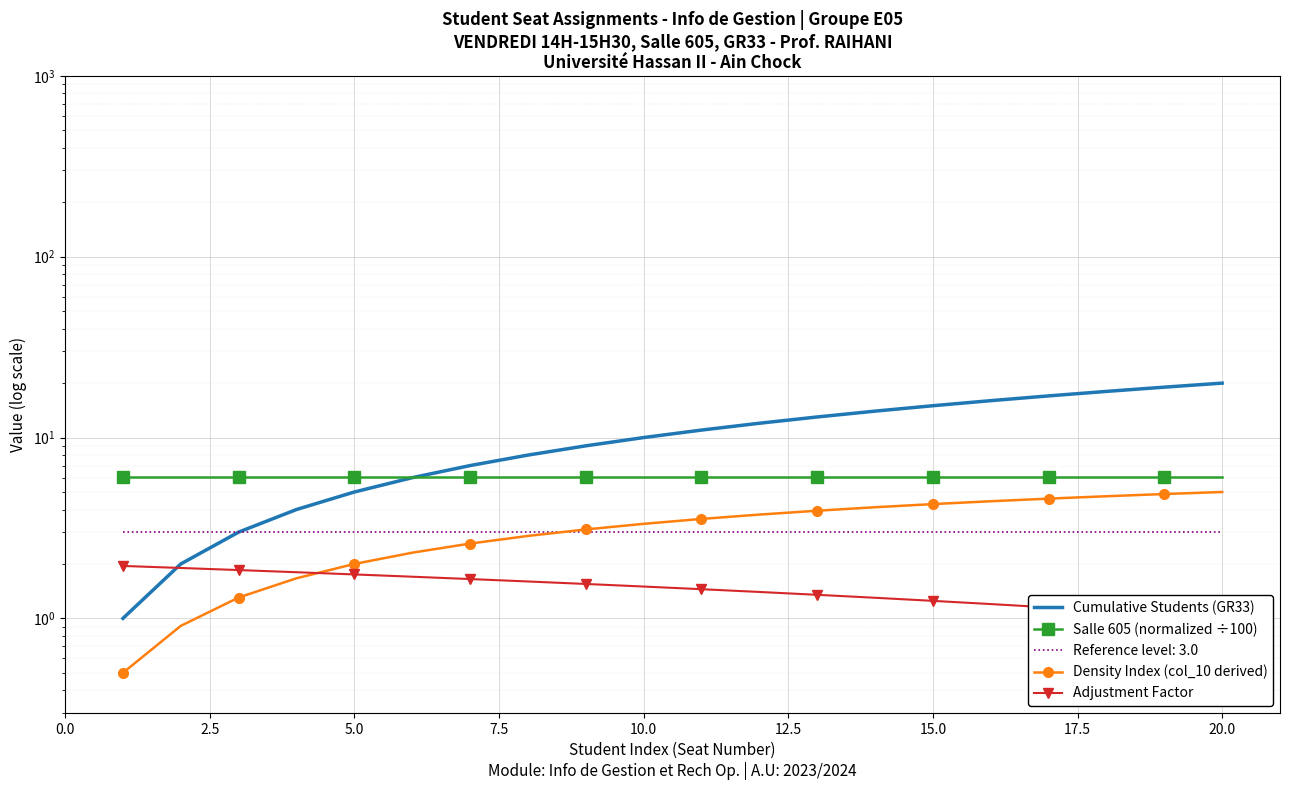

How many data points in Density Index (col_10 derived) are less than 3?

8